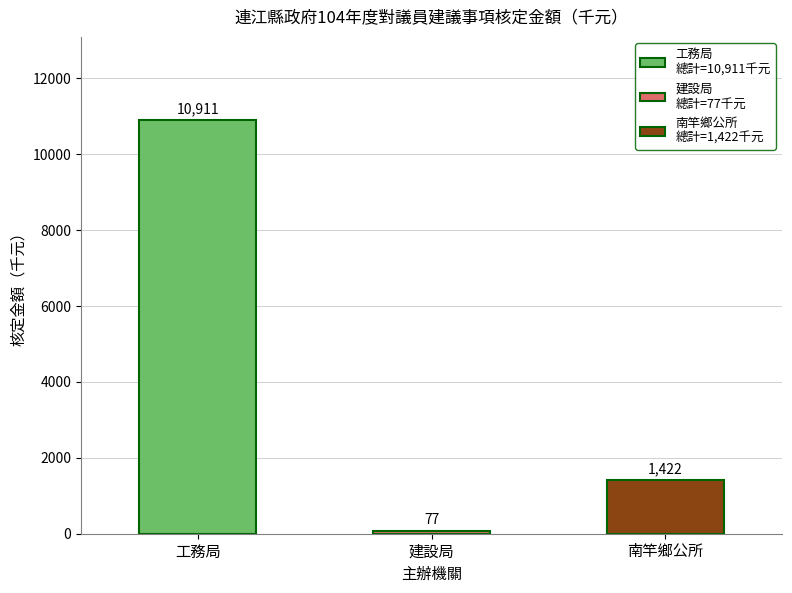

What is the greatest value displayed?

10911